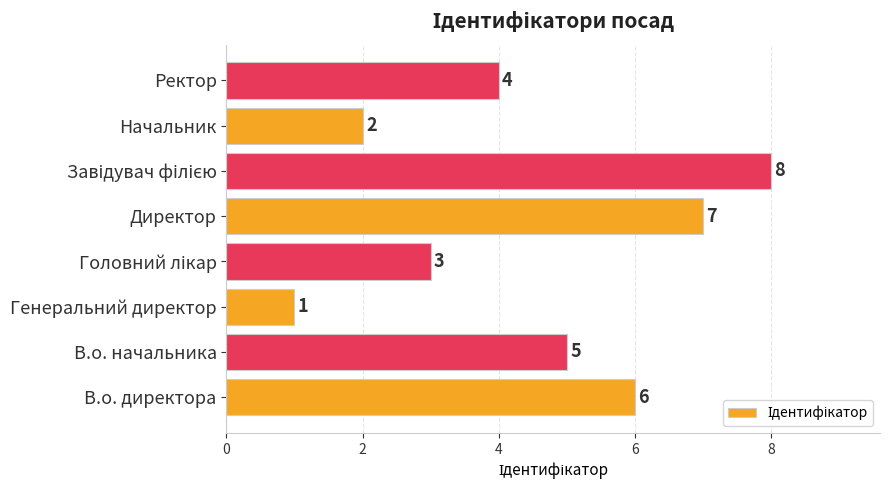

How many bars are there in total?

8